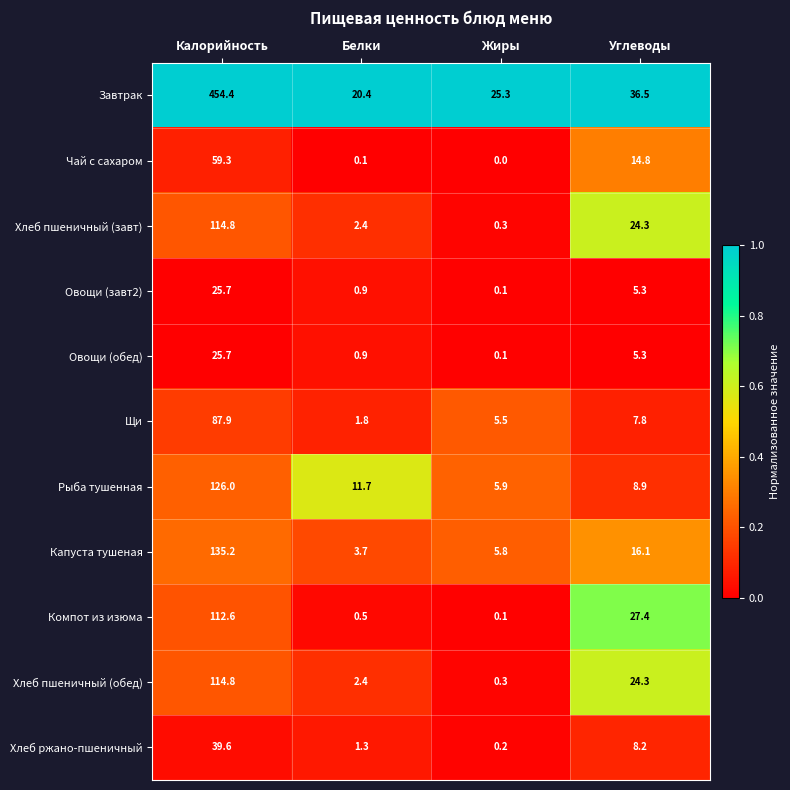

At which label is Компот из изюма closest to 56?

Углеводы